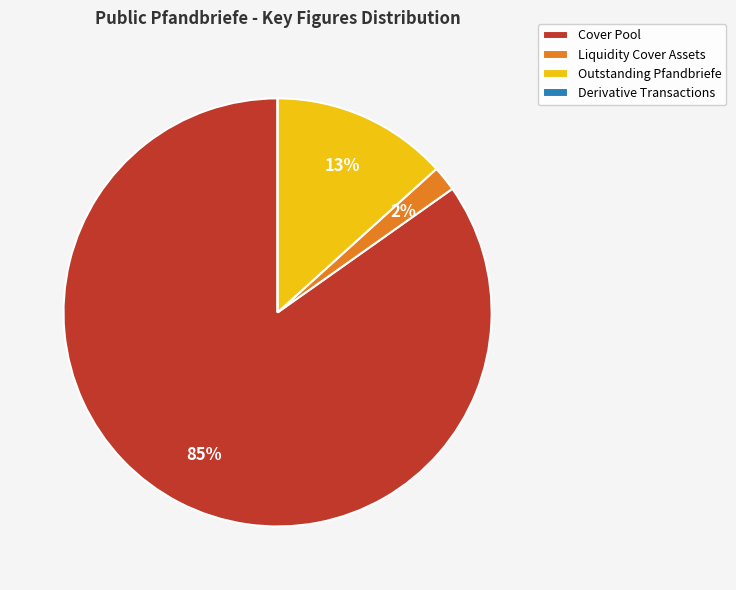

The Outstanding Pfandbriefe slice represents 13% of the pie. True or false?

True